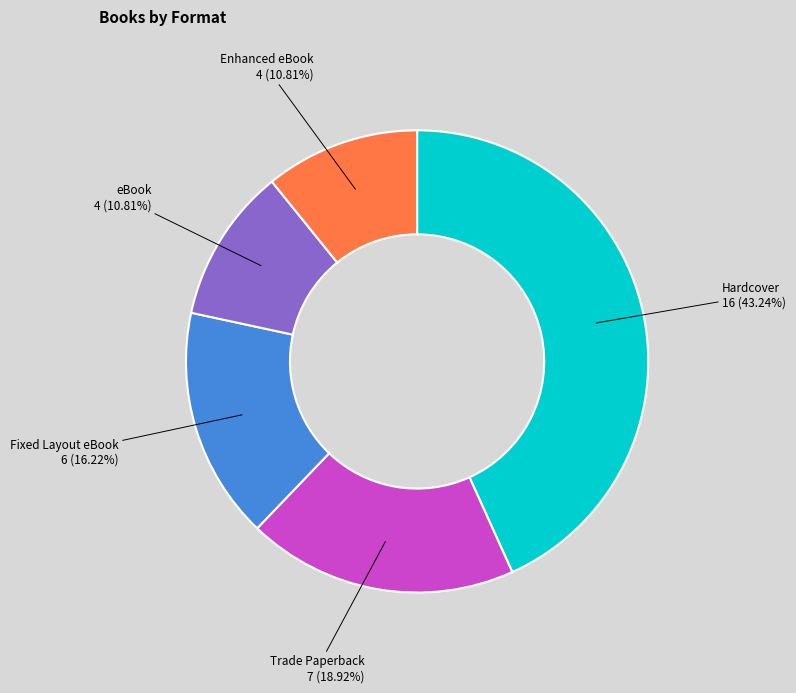

Is there any slice that represents more than half of the pie?

No